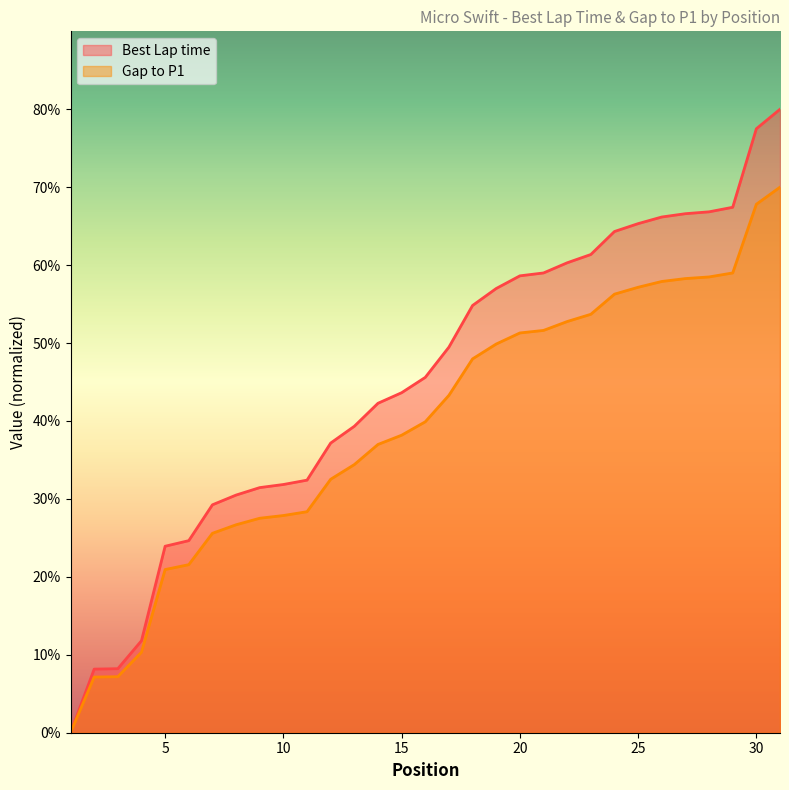

Which series has the largest range (max minus min)?

Best Lap time